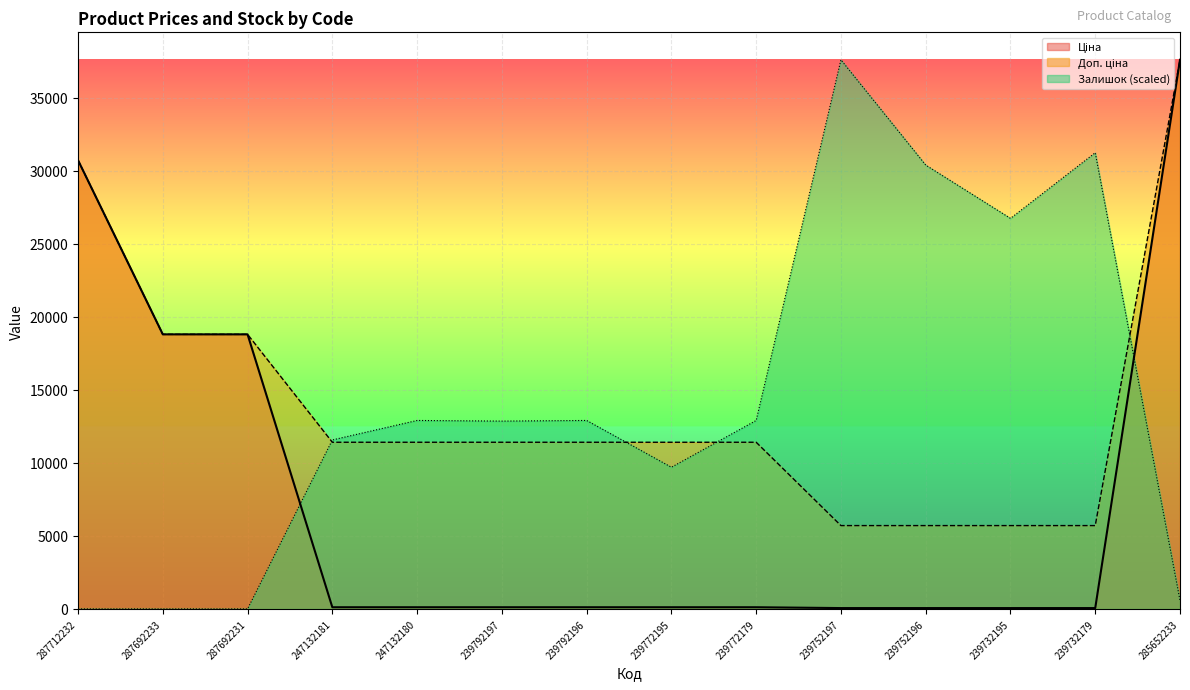

What is the greatest value displayed?

37593.6